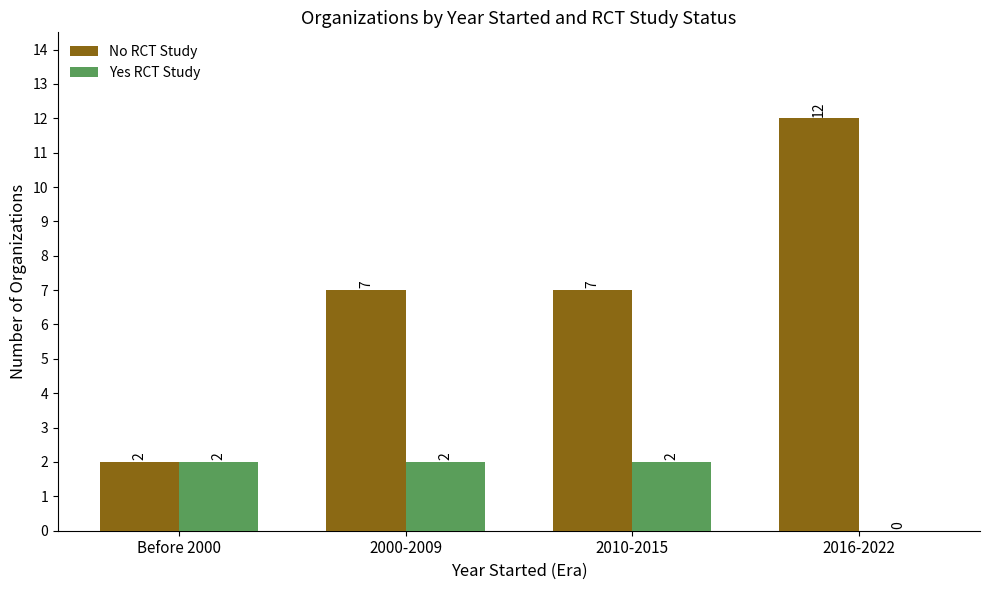

At which category is the sum across all series the highest?

2016-2022